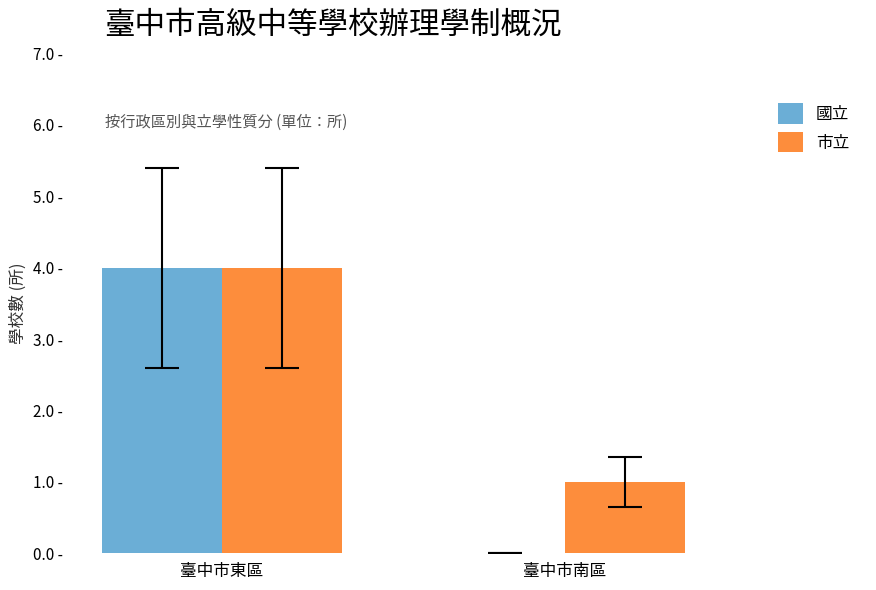

Between 臺中市東區 and 臺中市南區, which is larger?

臺中市東區